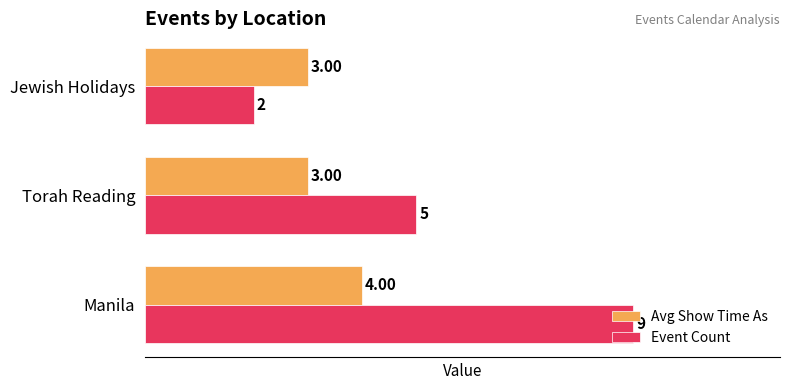

Which series has the largest total across all categories?

Event Count